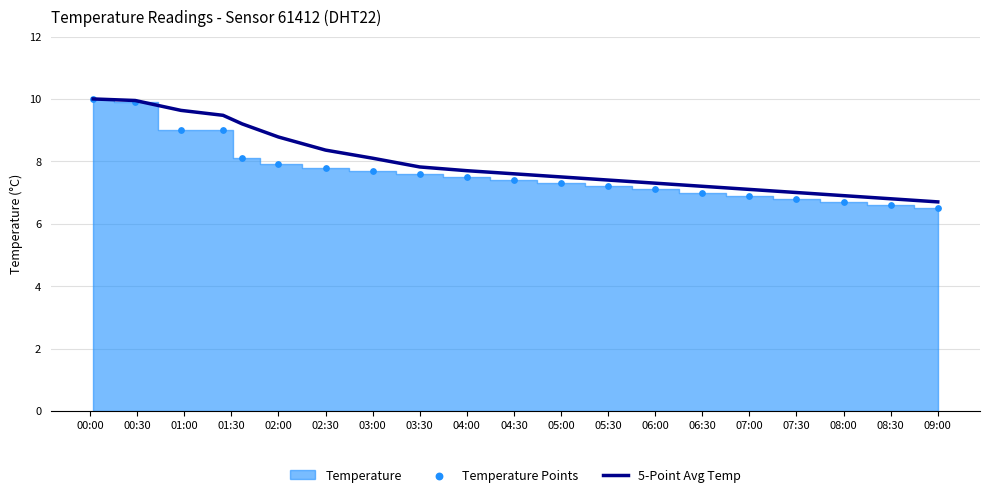

What is the lowest value of the 5-Point Avg Temp series?

6.7